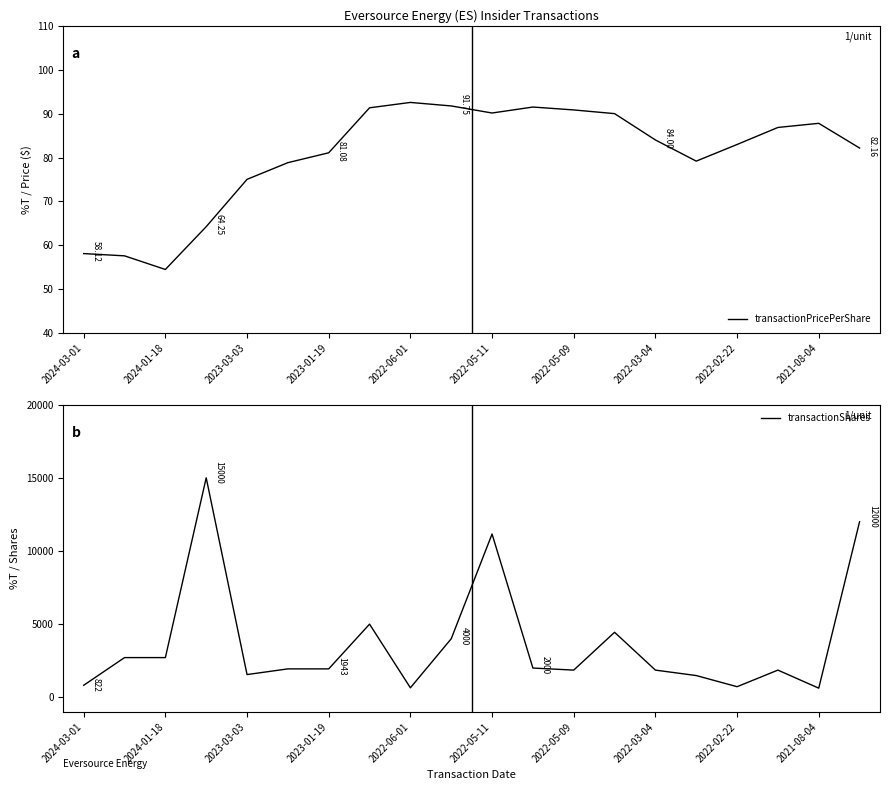

True or false: transactionPricePerShare and transactionShares intersect in this chart.

False